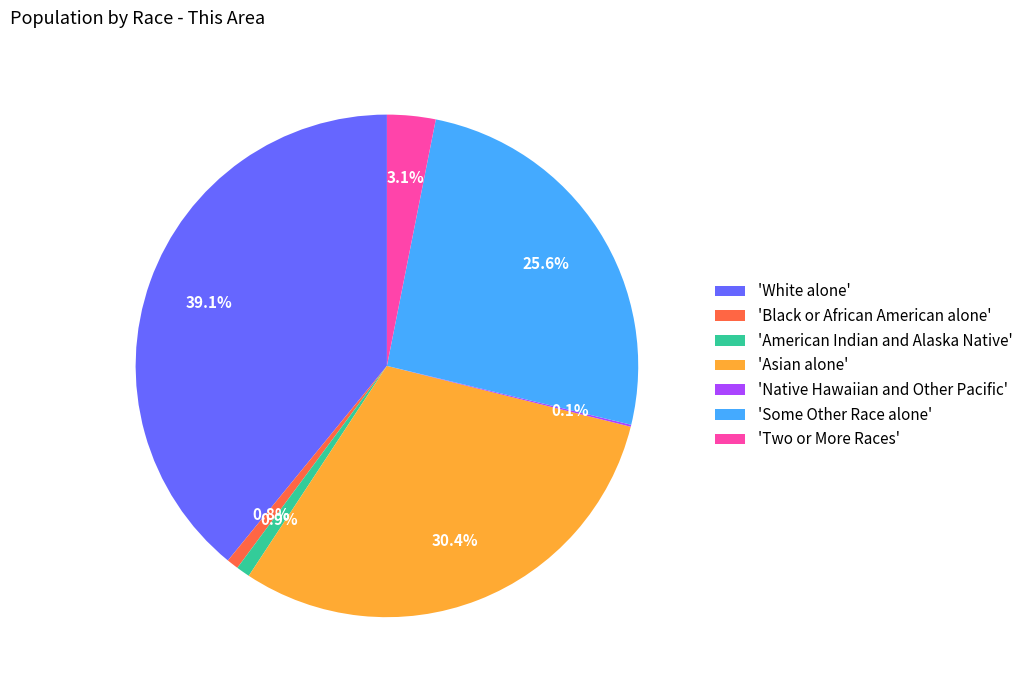

Which category has the biggest portion of the pie?

'White alone'